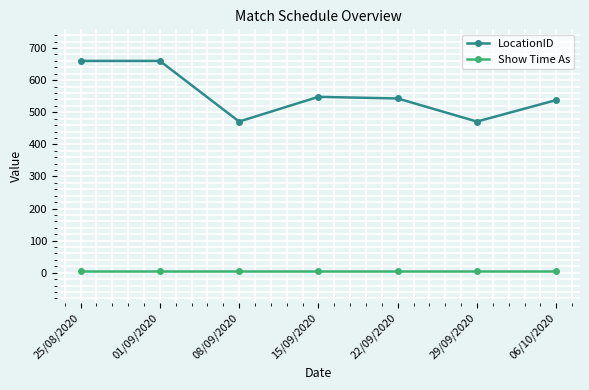

True or false: LocationID and Show Time As cross at least once.

False